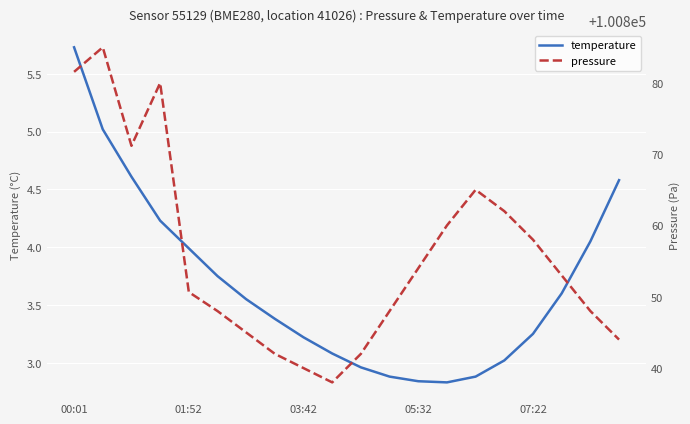

What are all the series names shown in the legend?

temperature, pressure